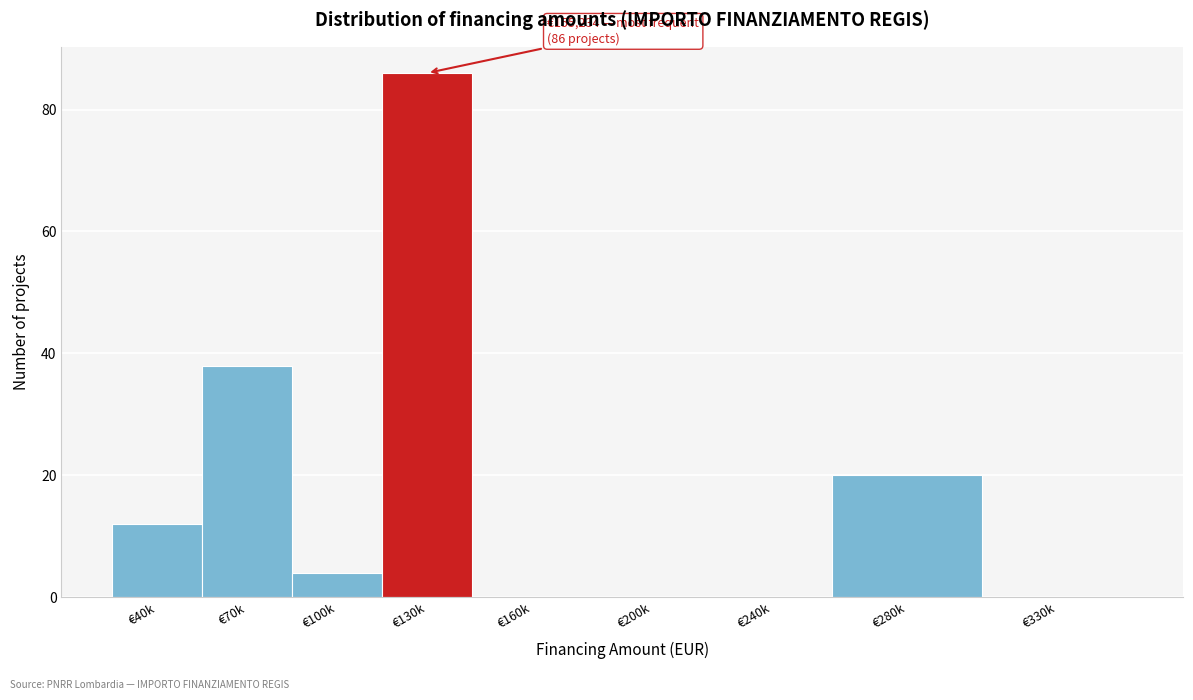

Reading right to left, transcribe all the data shown in this chart.

€330k=0	€280k=20	€240k=0	€200k=0	€160k=0	€130k=86	€100k=4	€70k=38	€40k=12